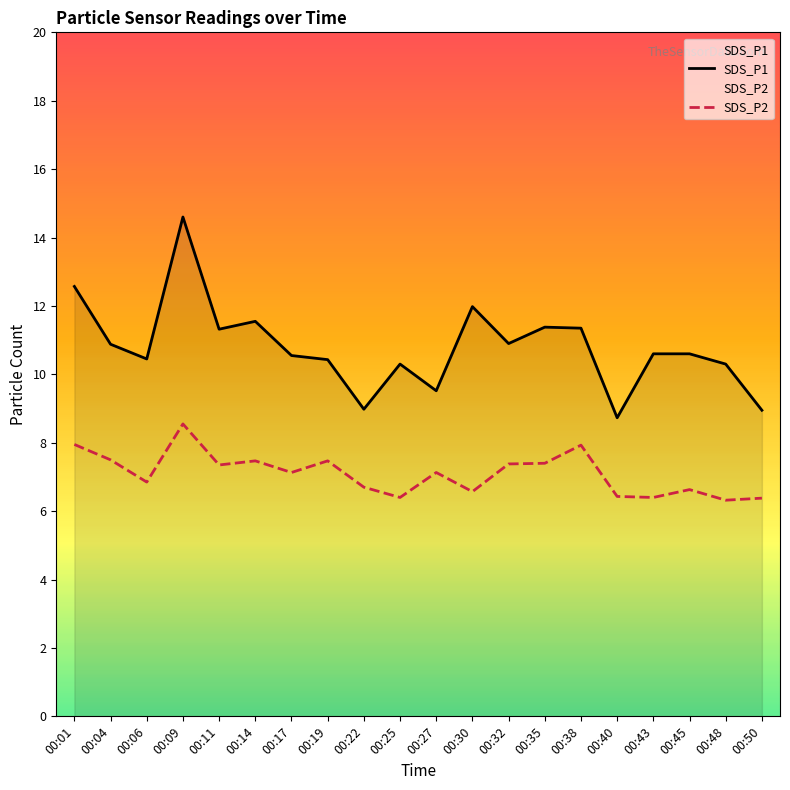

What is the difference between the SDS_P2 values at 00:11 and 00:04?

0.2